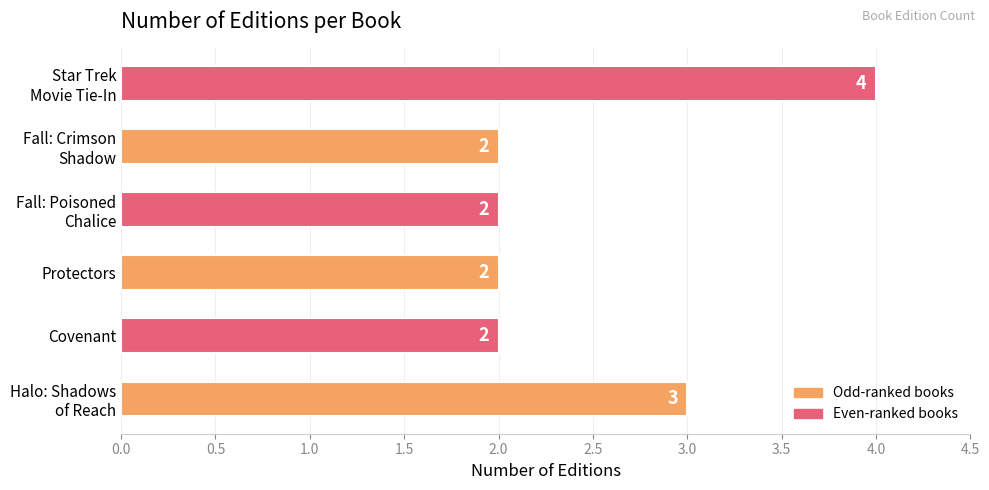

True or false: the data shows 3 at Covenant.

False